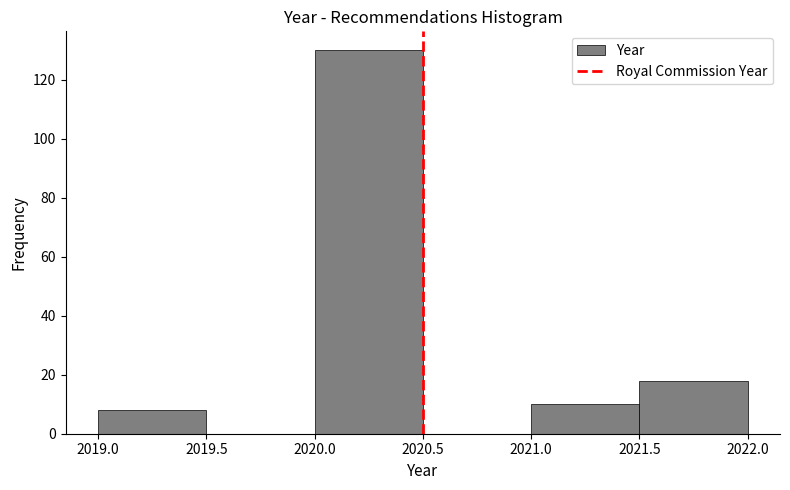

Reading left to right, list every bar in this chart as the range it spans on the x-axis followed by its height. The values are not printed on the chart, so give them approximately, as read against the axis.

2019.0 to 2019.5: 8
2019.5 to 2020.0: 0
2020.0 to 2020.5: 130
2020.5 to 2021.0: 0
2021.0 to 2021.5: 10
2021.5 to 2022.0: 18